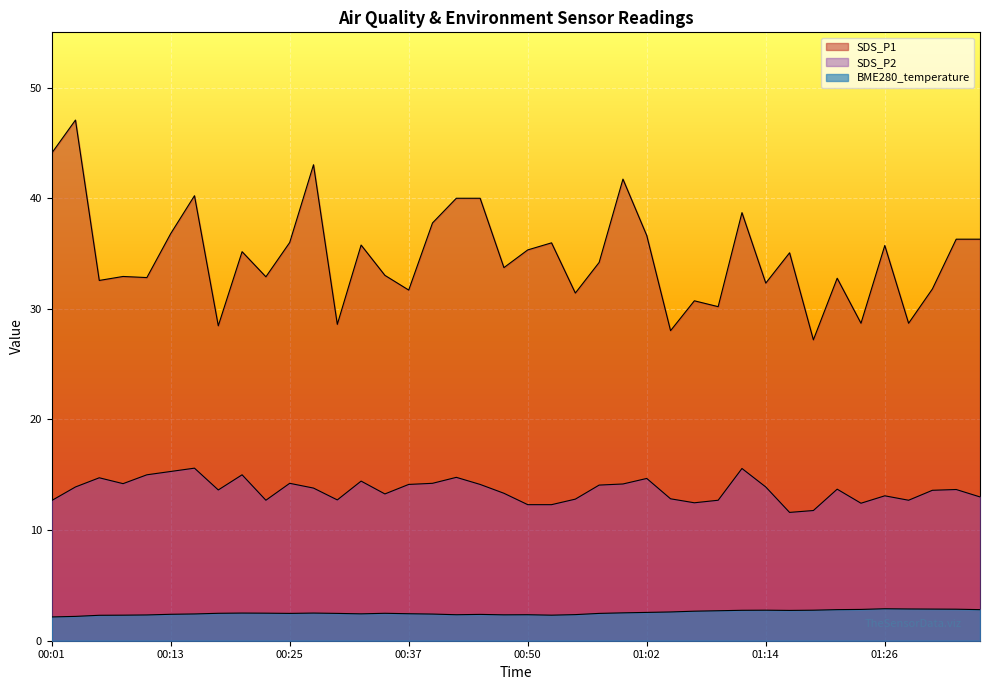

What is the label of the 26th point from the right?

00:35